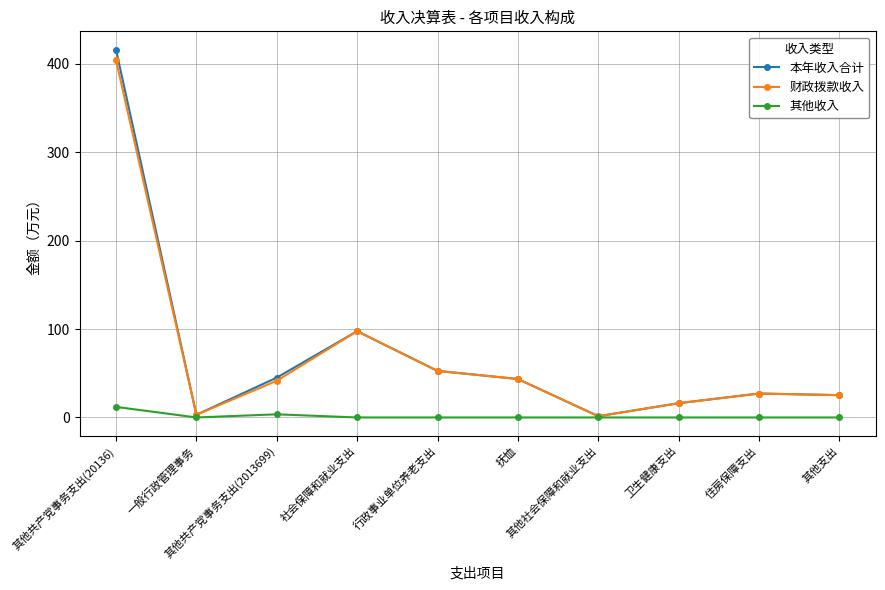

What is the label of the 5th point from the left?

行政事业单位养老支出